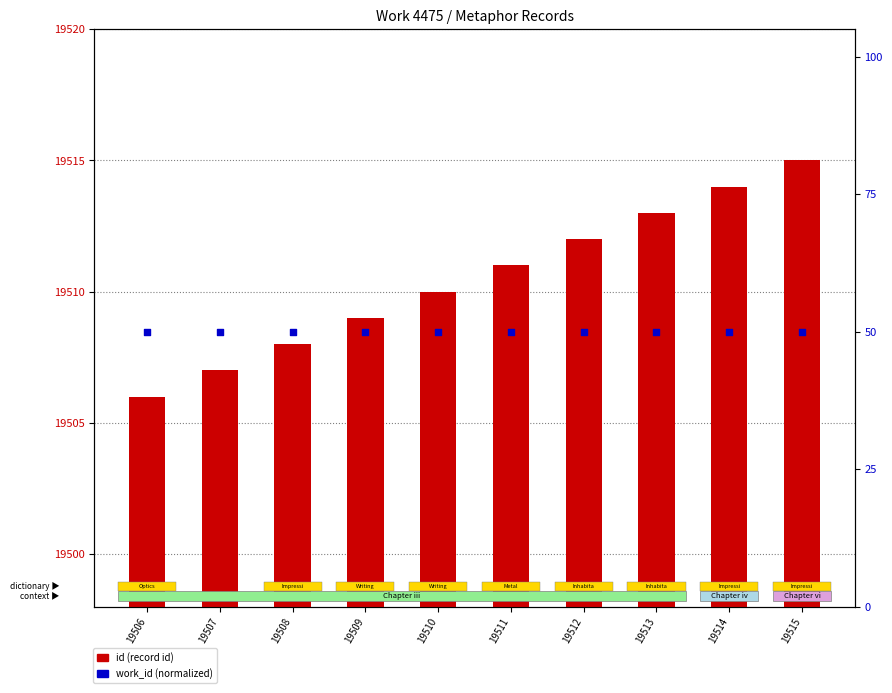

Which series has the largest total across all categories?

id